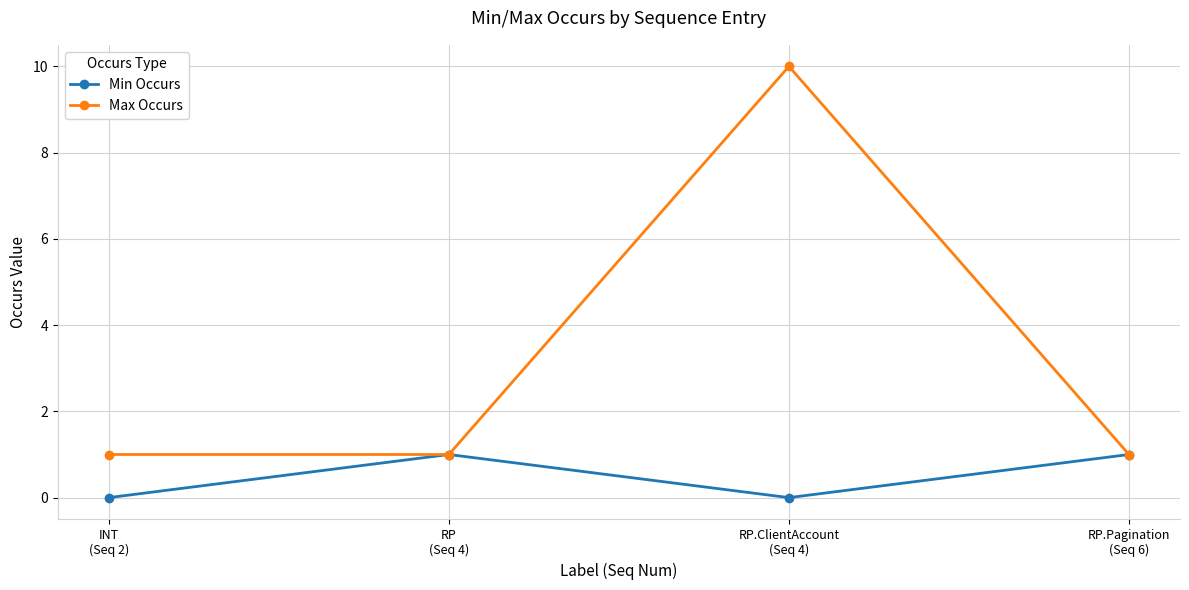

What is the greatest value displayed?

10